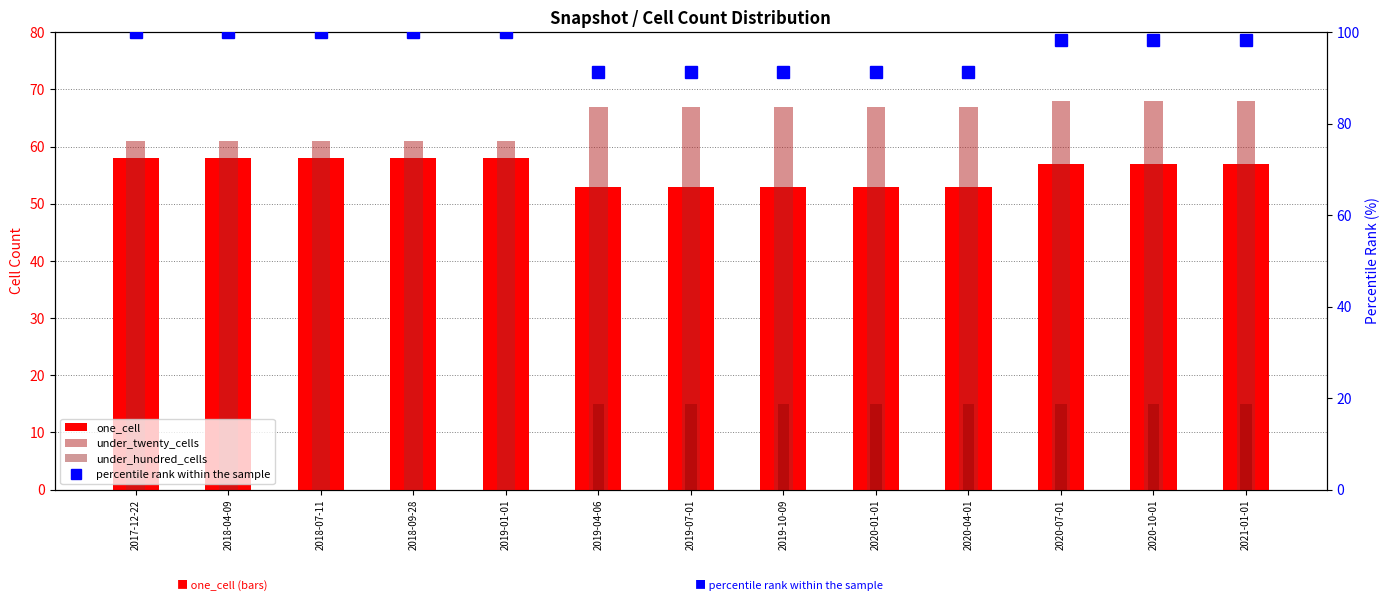

Reading right to left, what are all the values shown in this chart?

one_cell: 57.0	57.0	57.0	53.0	53.0	53.0	53.0	53.0	58.0	58.0	58.0	58.0	58.0
under_twenty_cells: 68.0	68.0	68.0	67.0	67.0	67.0	67.0	67.0	61.0	61.0	61.0	61.0	61.0
under_hundred_cells: 15.0	15.0	15.0	15.0	15.0	15.0	15.0	15.0	0.0	0.0	0.0	0.0	0.0
percentile rank within the sample: 98.3	98.3	98.3	91.4	91.4	91.4	91.4	91.4	100.0	100.0	100.0	100.0	100.0